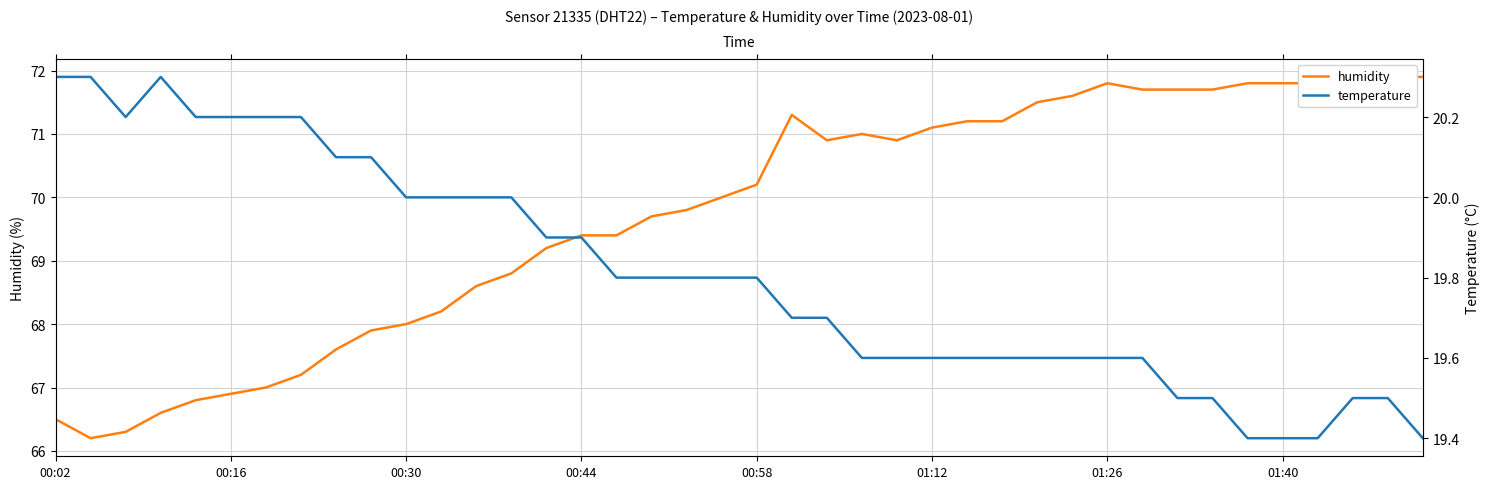

What is the sum of all humidity values?

2789.0